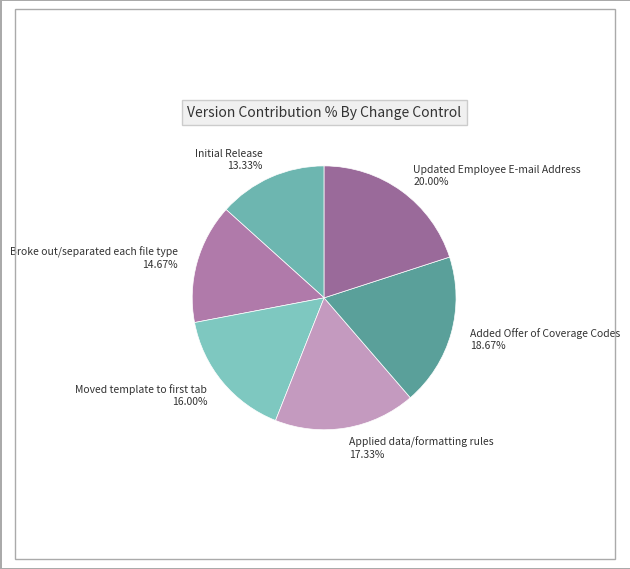

Does Added Offer of Coverage Codes represent more than half of the total?

No